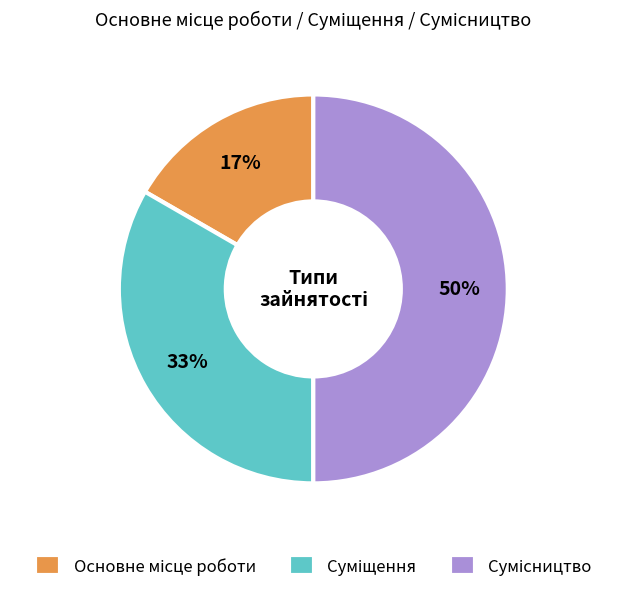

To the nearest percent, what is the average slice percentage?

33%